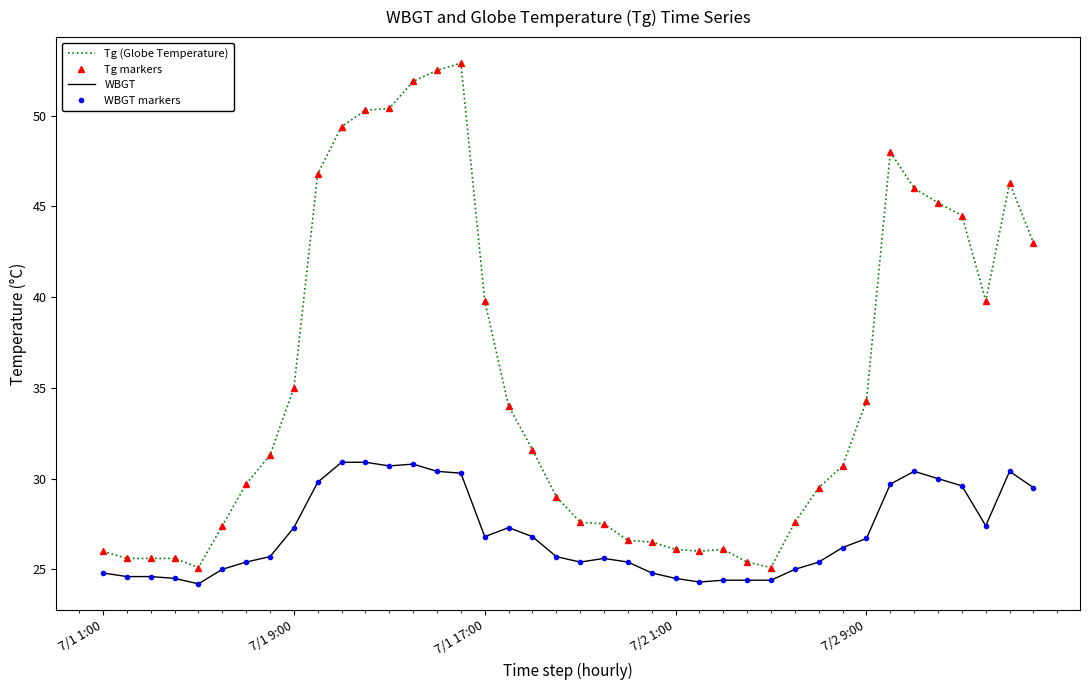

Which series has the largest range (max minus min)?

Tg (Globe Temperature)